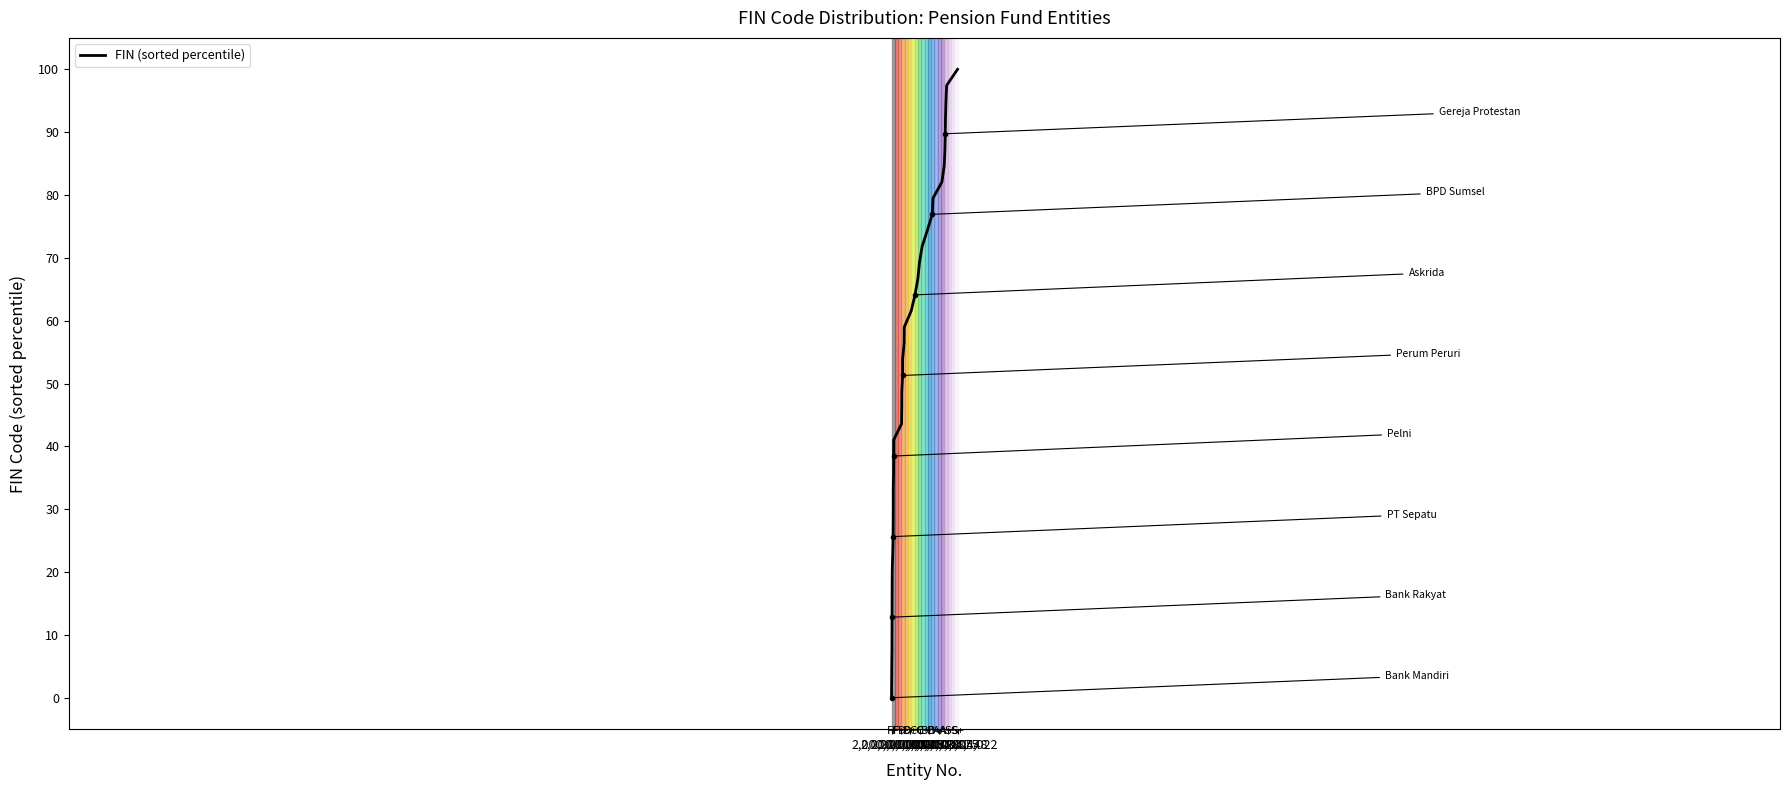

What is the greatest value displayed?

100.0